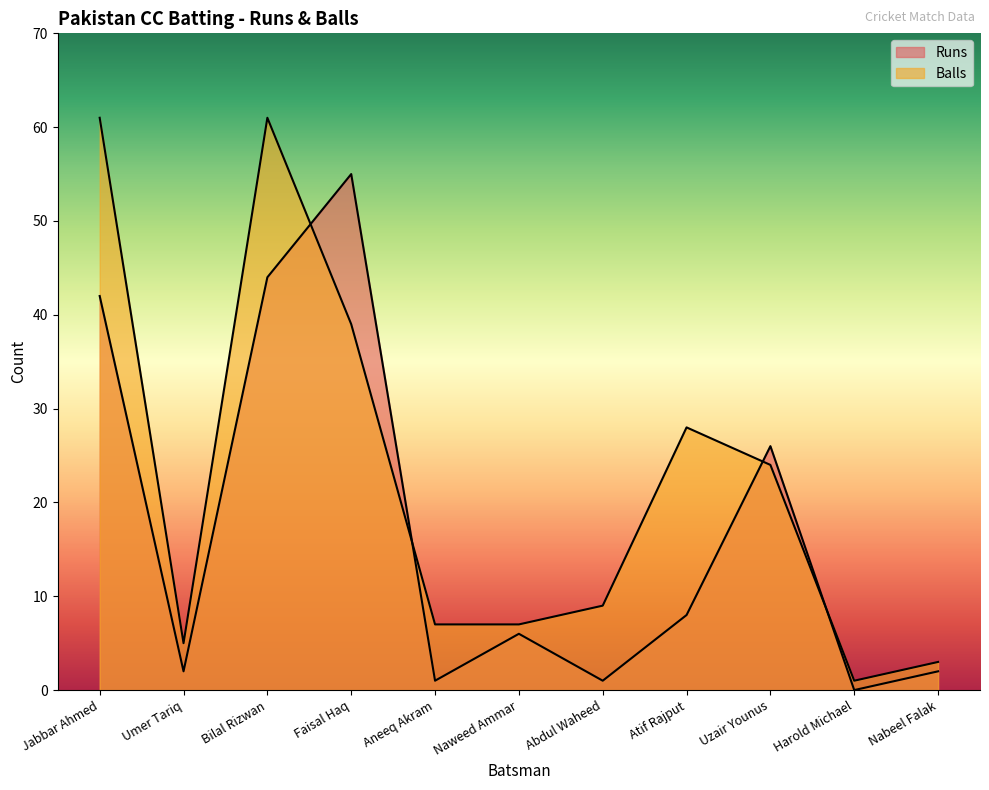

At which label does Balls reach its minimum?

Harold Michael